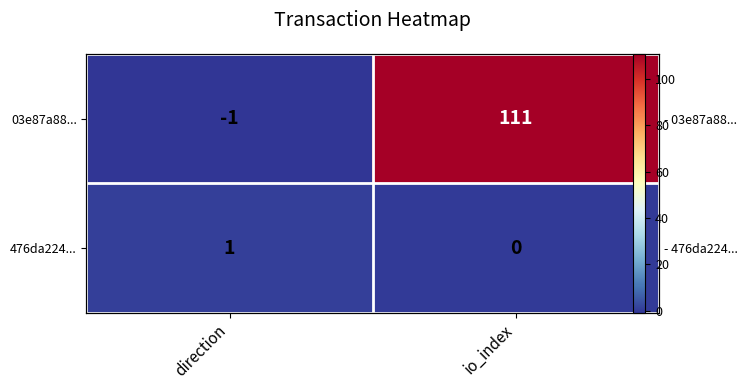

At which label is 03e87a88... closest to 55?

direction